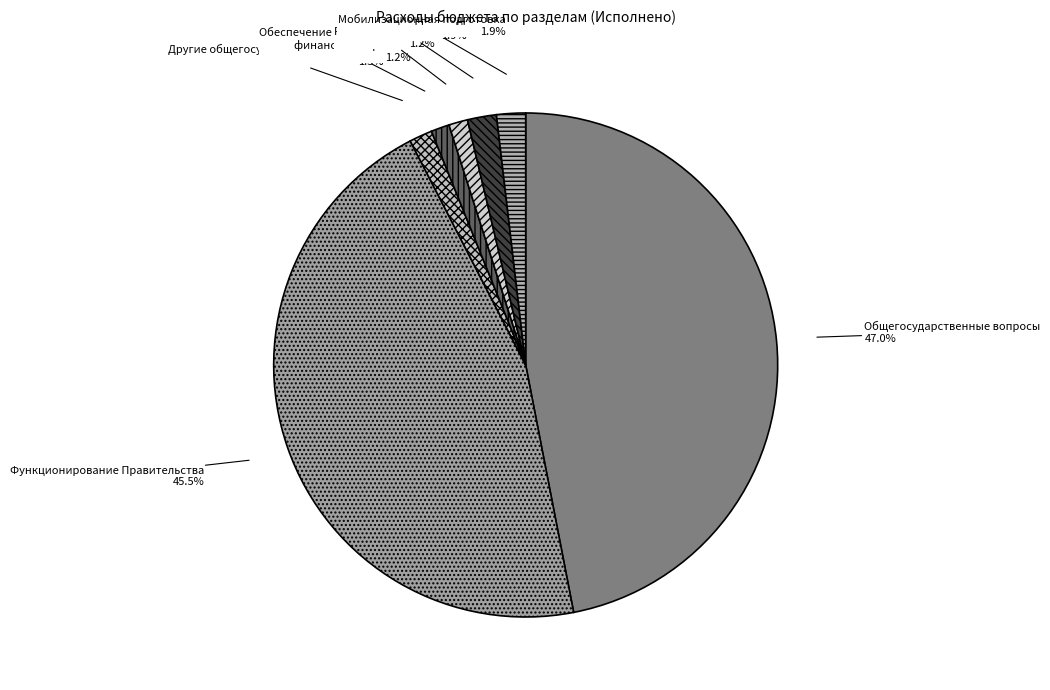

Does Функционирование Правительства account for over 50% of the chart?

No